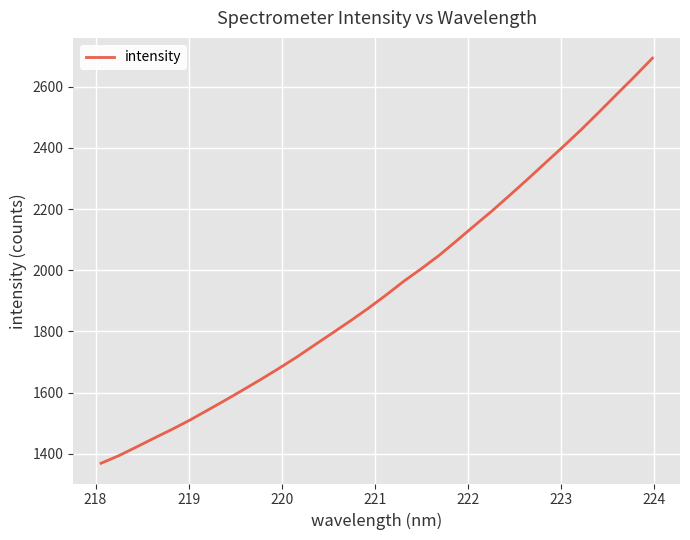

What is the minimum value shown in the chart?

1369.2